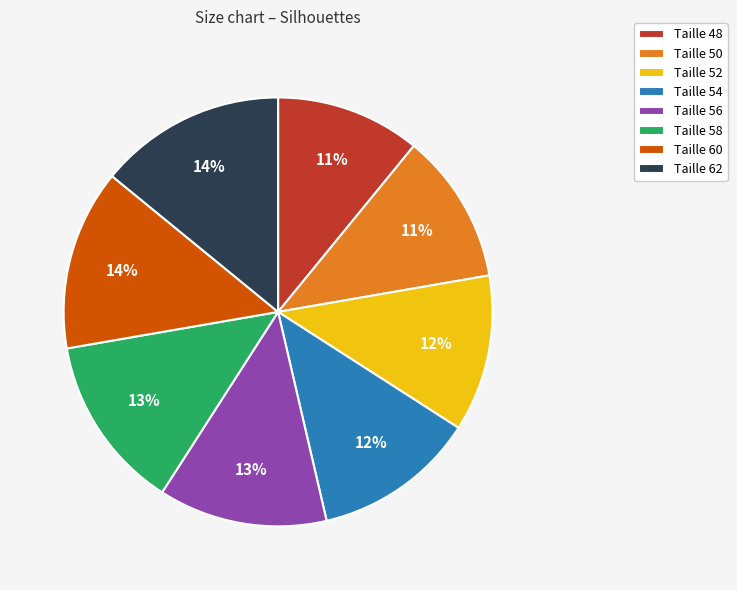

Is it true that Taille 50 is 20% of the pie?

False